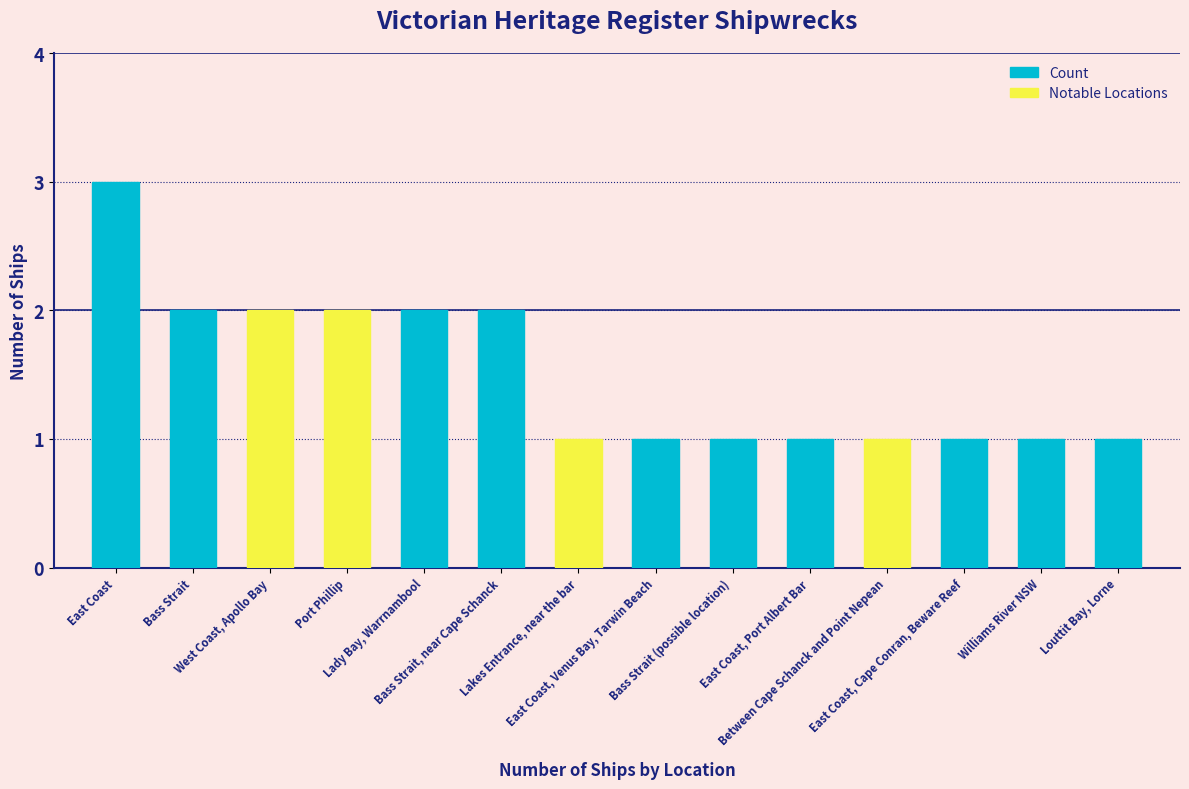

What is the value of the 13th bar from the left?

1